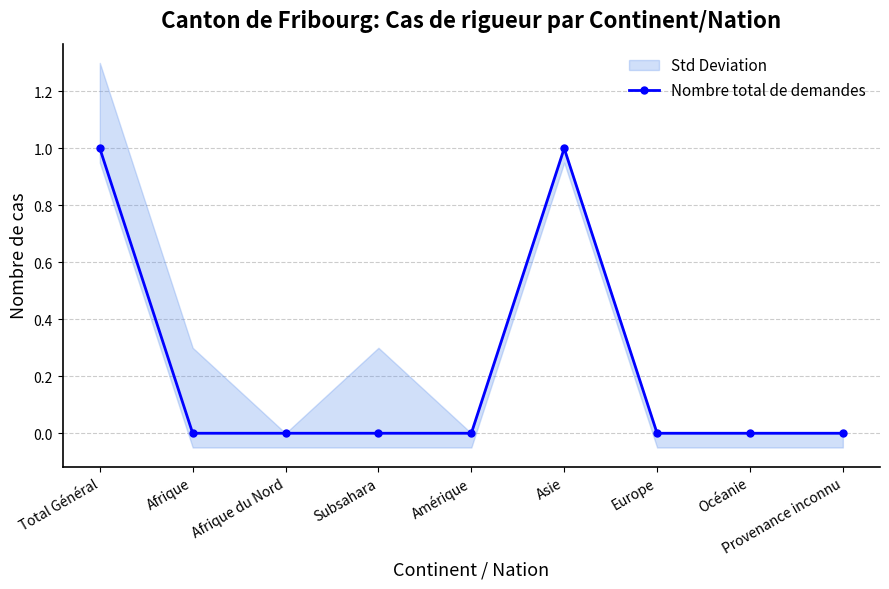

True or false: the data shows 1 at Total Général.

True